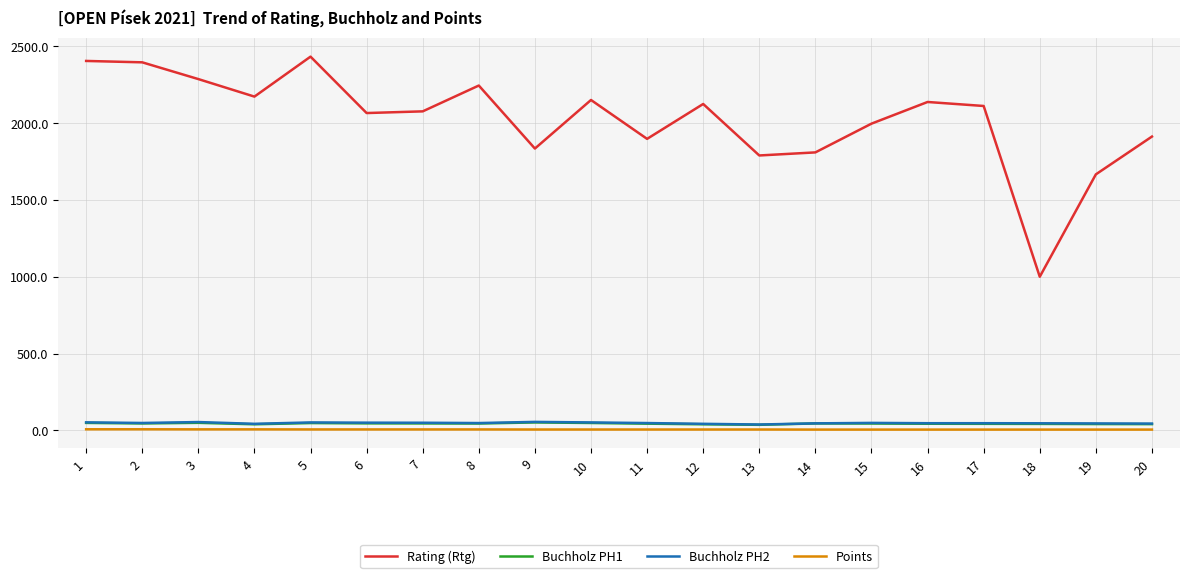

True or false: Buchholz PH1 and Buchholz PH2 cross at least once.

False